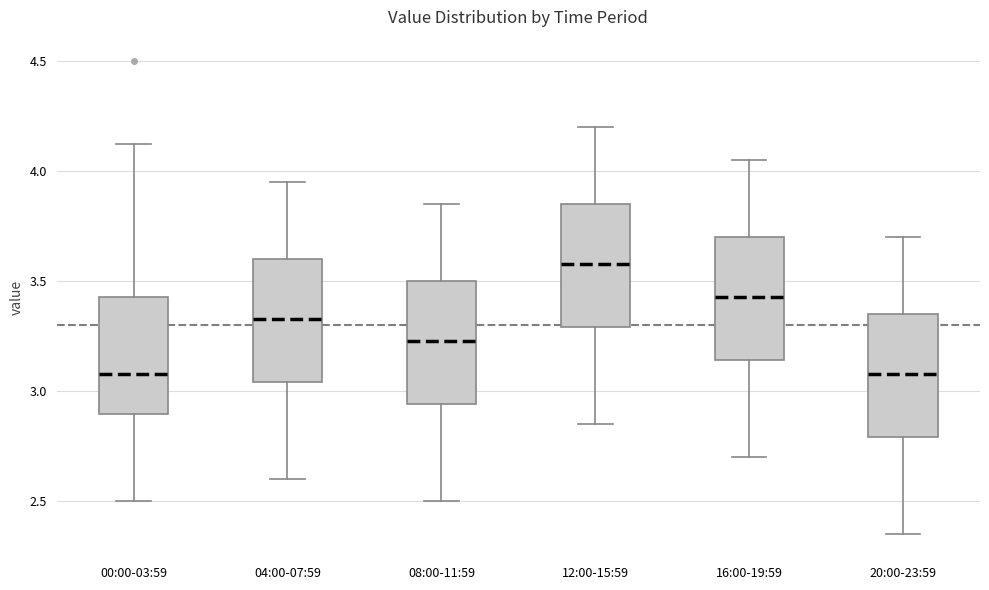

Reading left to right, read every box against the y-axis: the position of its median line, the range the box covers, and the ends of its whiskers. The values are not printed on the chart, so give them approximately, as read against the axis.

00:00-03:59: median 3.10, box 2.90 to 3.45, whiskers 2.50 to 4.10
04:00-07:59: median 3.35, box 3.05 to 3.60, whiskers 2.60 to 3.95
08:00-11:59: median 3.25, box 2.95 to 3.50, whiskers 2.50 to 3.85
12:00-15:59: median 3.60, box 3.30 to 3.85, whiskers 2.85 to 4.20
16:00-19:59: median 3.45, box 3.15 to 3.70, whiskers 2.70 to 4.05
20:00-23:59: median 3.10, box 2.80 to 3.35, whiskers 2.35 to 3.70